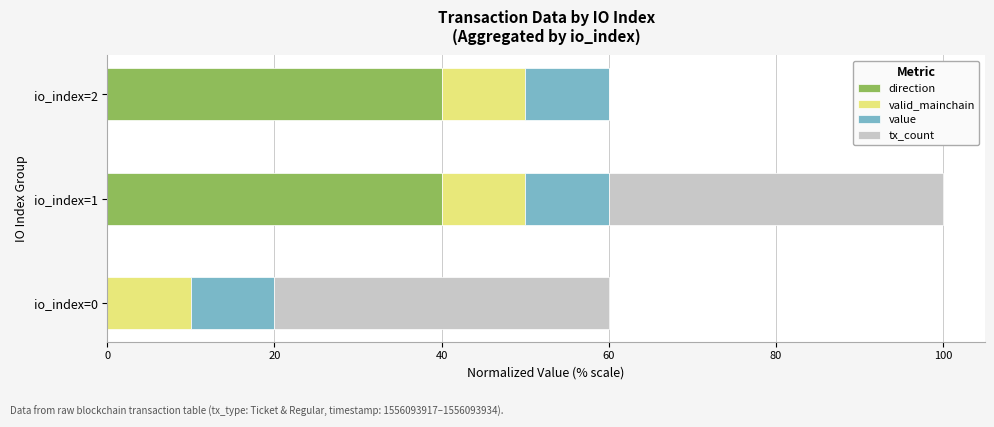

What is the total value across all series at io_index=2?

60